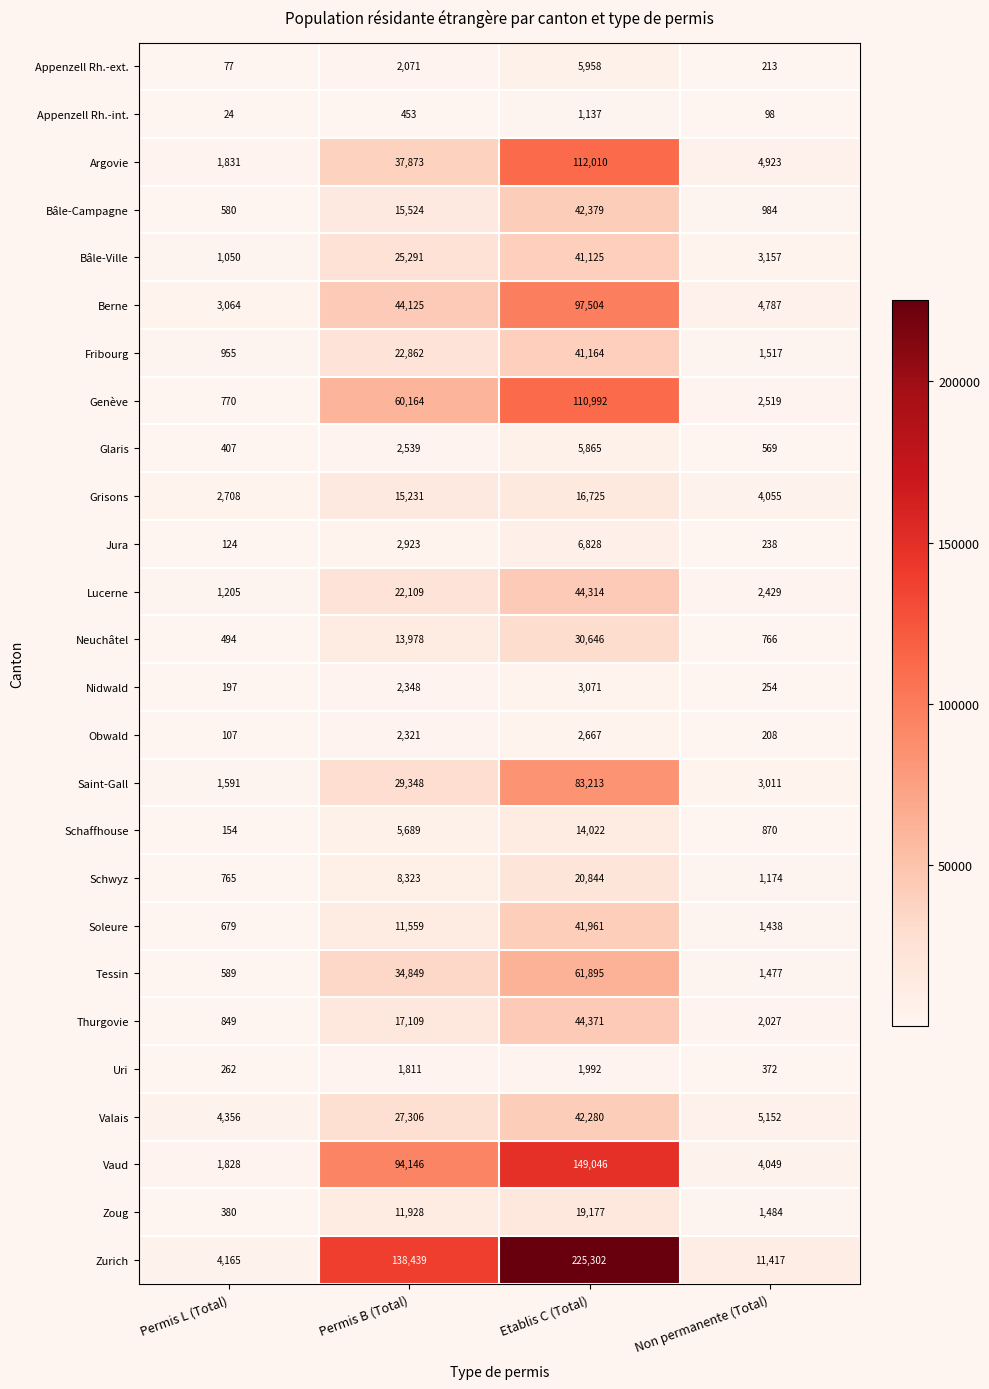

What is the sum of the Bâle-Campagne values at Etablis C (Total) and Permis L (Total)?

42959